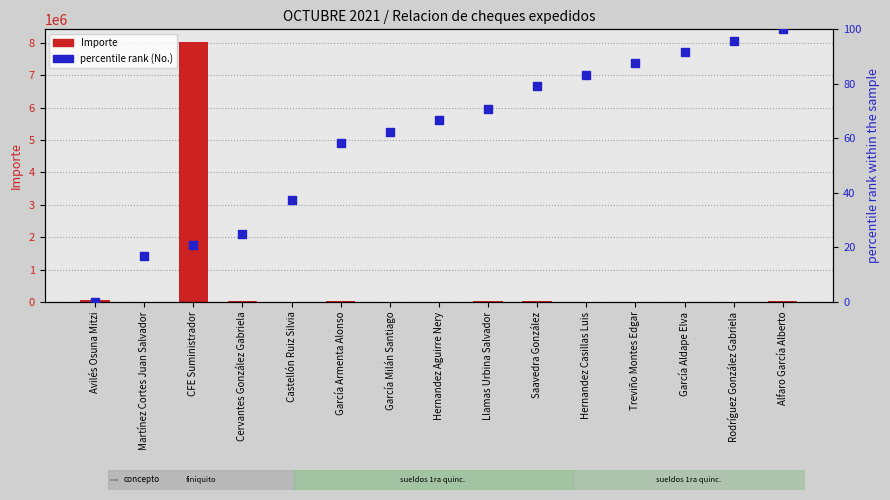

Which series has the largest total across all categories?

Importe